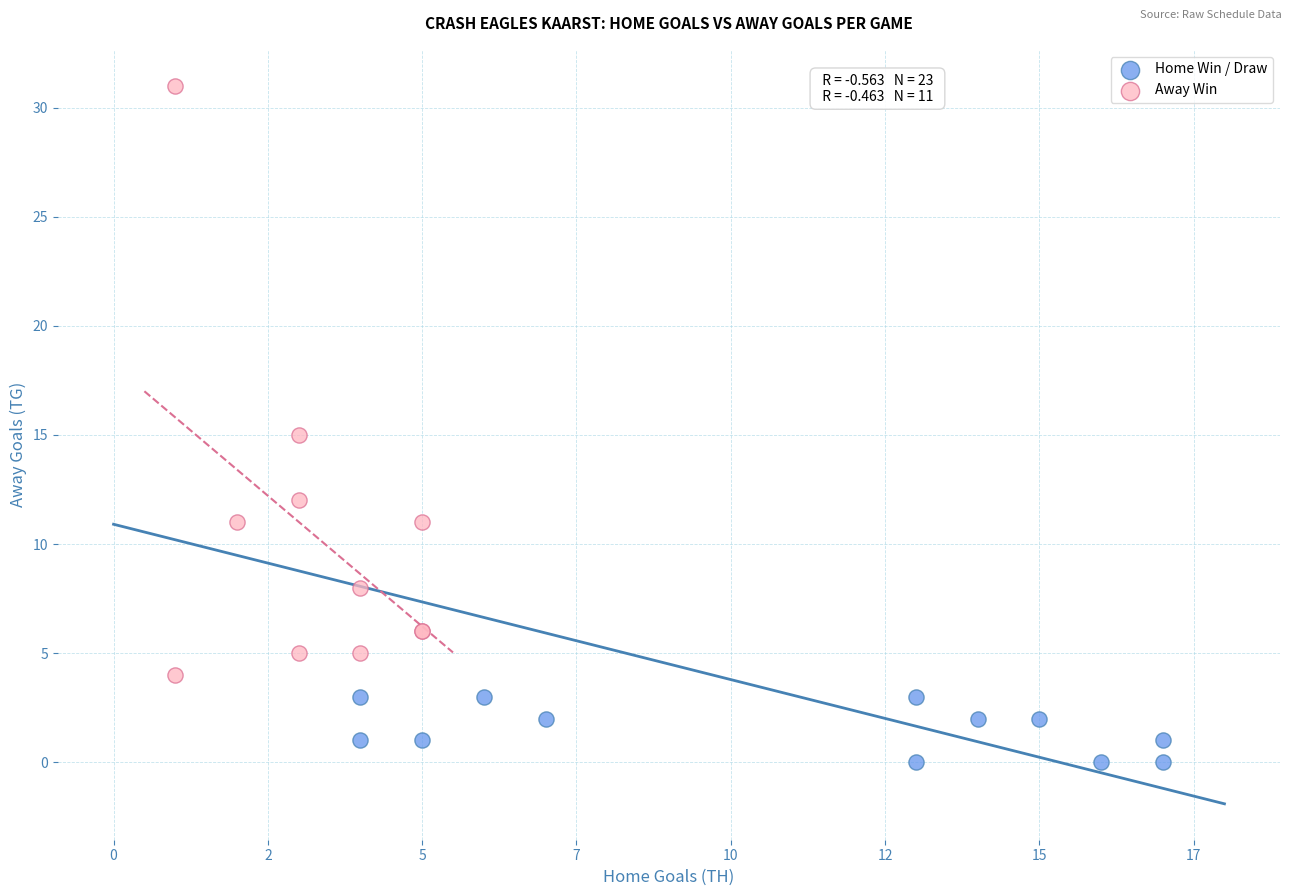

Which series has the widest spread of Y values?

Away Win